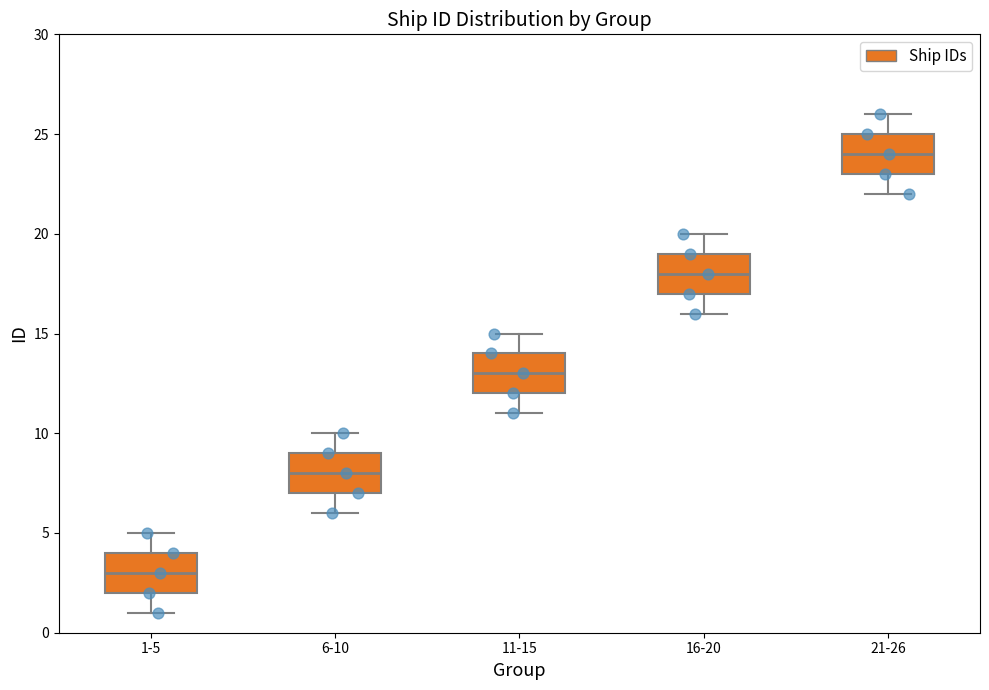

Which box's median line is the highest?

21-26